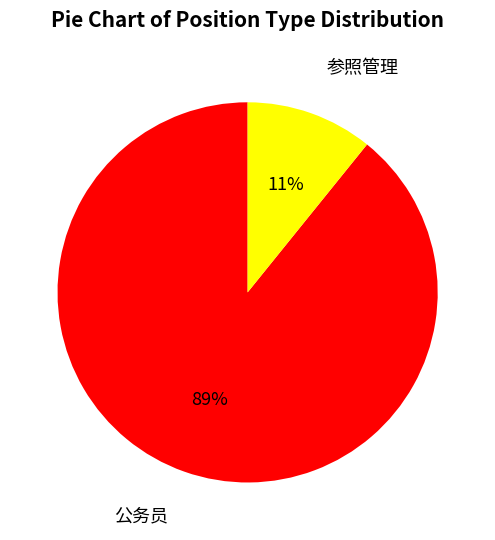

Is it true that 参照管理 is 1% of the pie?

False